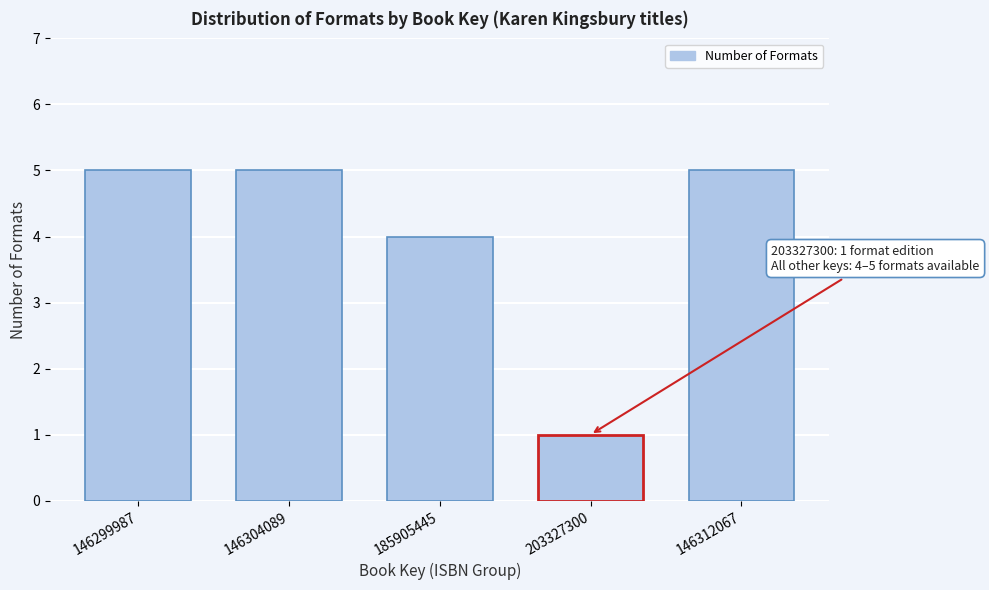

Reading left to right, list all the values displayed in this chart.

5	5	4	1	5